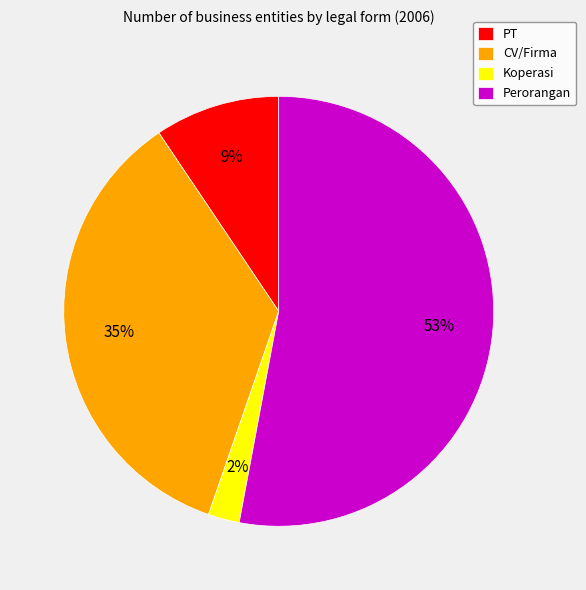

Does Perorangan represent more than half of the total?

Yes